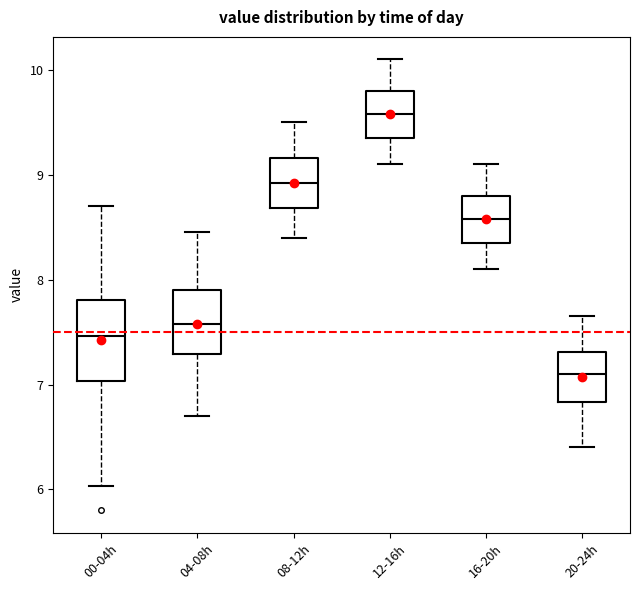

Reading left to right, read every box against the y-axis: the position of its median line, the range the box covers, and the ends of its whiskers. The values are not printed on the chart, so give them approximately, as read against the axis.

00-04h: median 7.5, box 7.0 to 7.8, whiskers 6.0 to 8.7
04-08h: median 7.6, box 7.3 to 7.9, whiskers 6.7 to 8.5
08-12h: median 8.9, box 8.7 to 9.2, whiskers 8.4 to 9.5
12-16h: median 9.6, box 9.4 to 9.8, whiskers 9.1 to 10.1
16-20h: median 8.6, box 8.4 to 8.8, whiskers 8.1 to 9.1
20-24h: median 7.1, box 6.8 to 7.3, whiskers 6.4 to 7.7